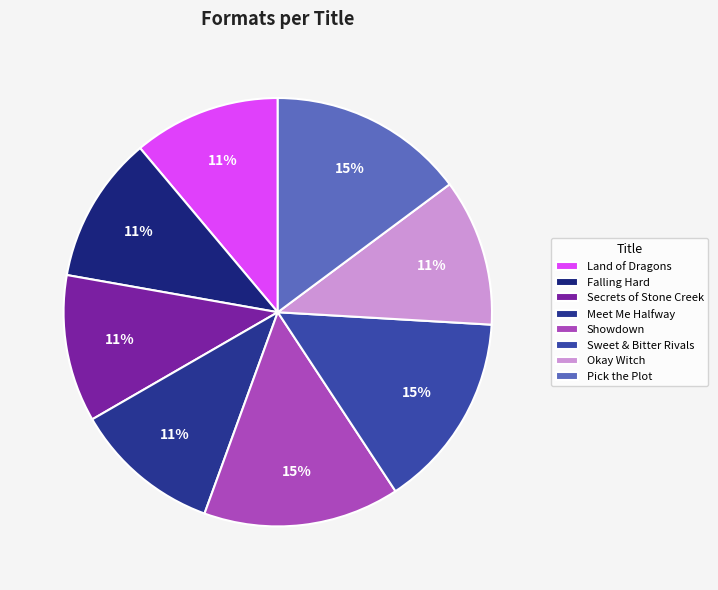

How many slices are in this pie chart?

8